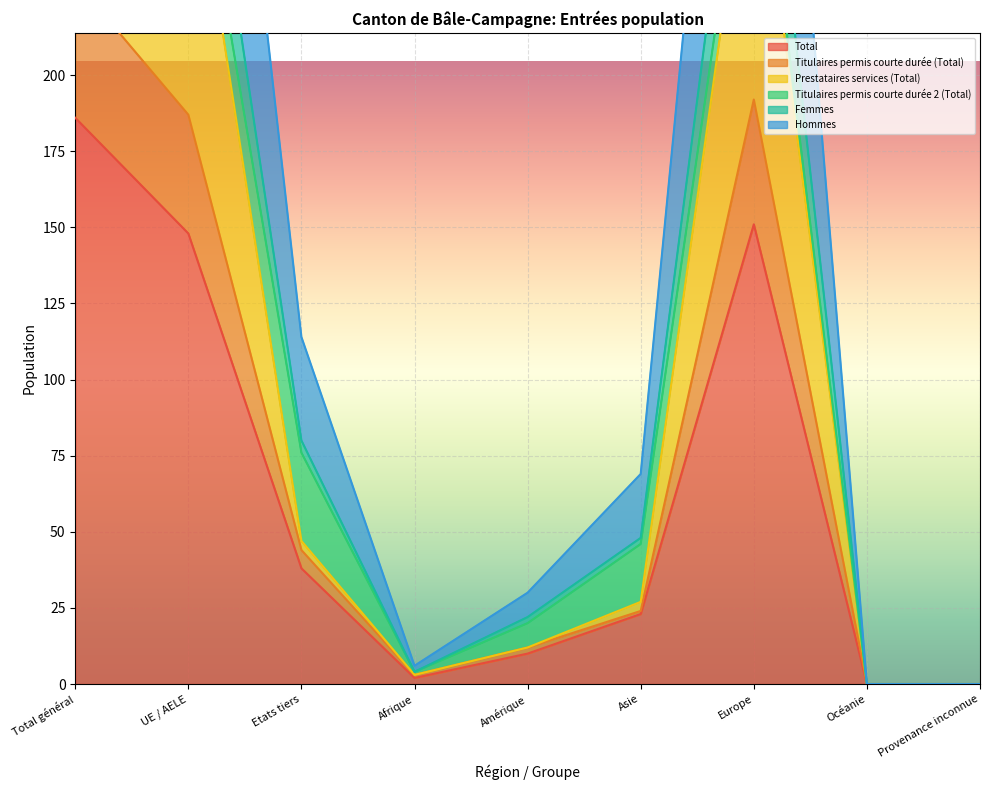

At which label does Total reach its peak?

Total général